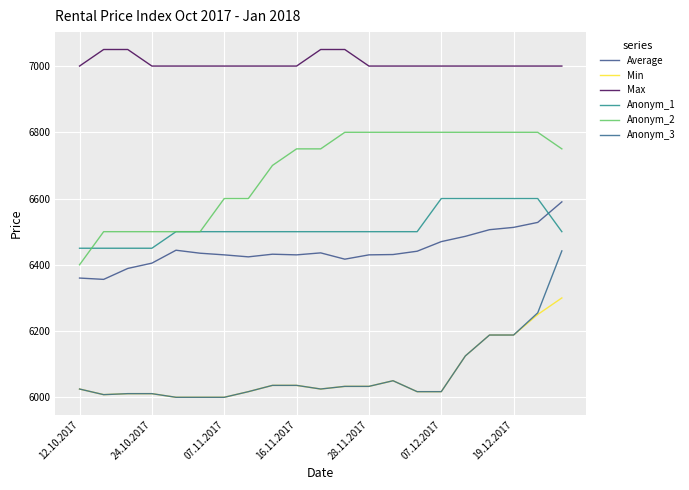

How many lines are shown in the chart?

6